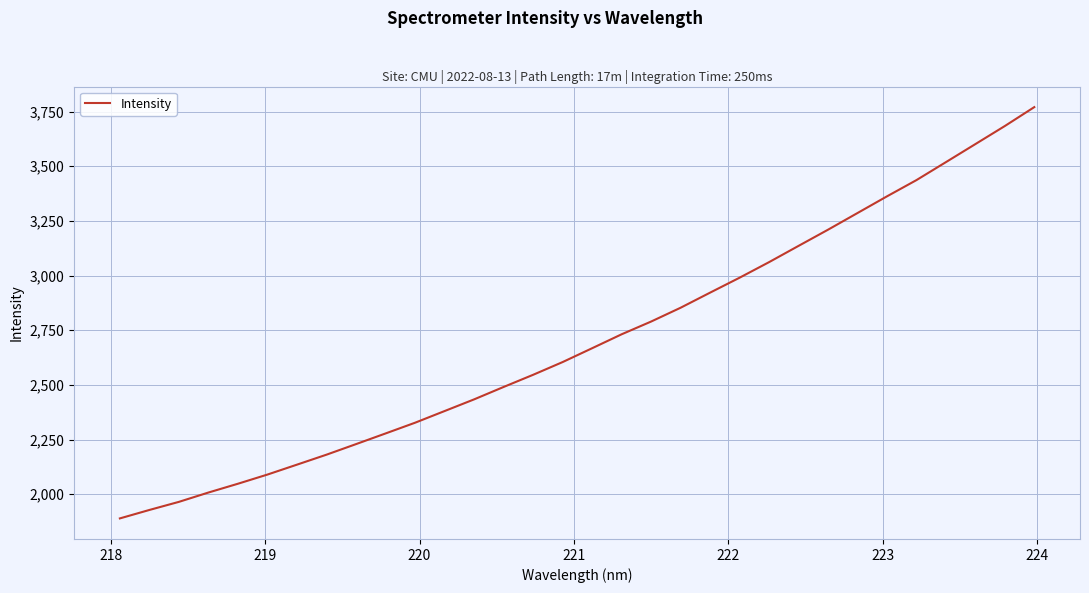

What is the sum of all values?

86558.0